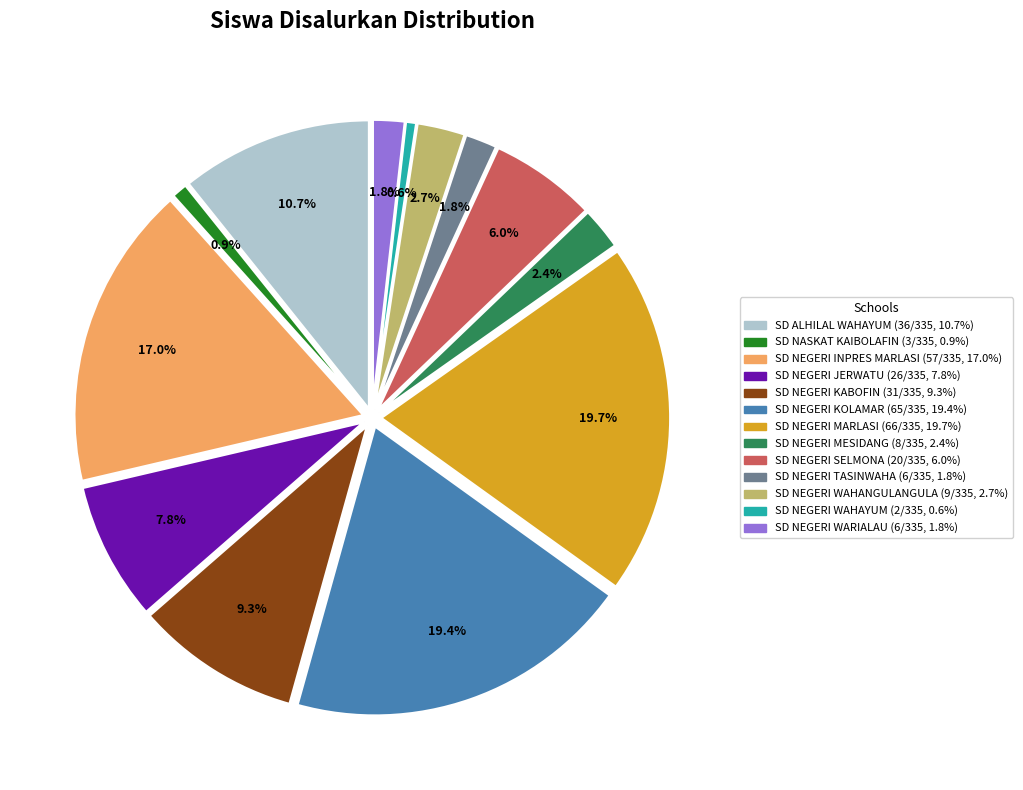

Rank the categories by value from highest to lowest.

SD NEGERI MARLASI, SD NEGERI KOLAMAR, SD NEGERI INPRES MARLASI, SD ALHILAL WAHAYUM, SD NEGERI KABOFIN, SD NEGERI JERWATU, SD NEGERI SELMONA, SD NEGERI WAHANGULANGULA, SD NEGERI MESIDANG, SD NEGERI TASINWAHA, SD NEGERI WARIALAU, SD NASKAT KAIBOLAFIN, SD NEGERI WAHAYUM